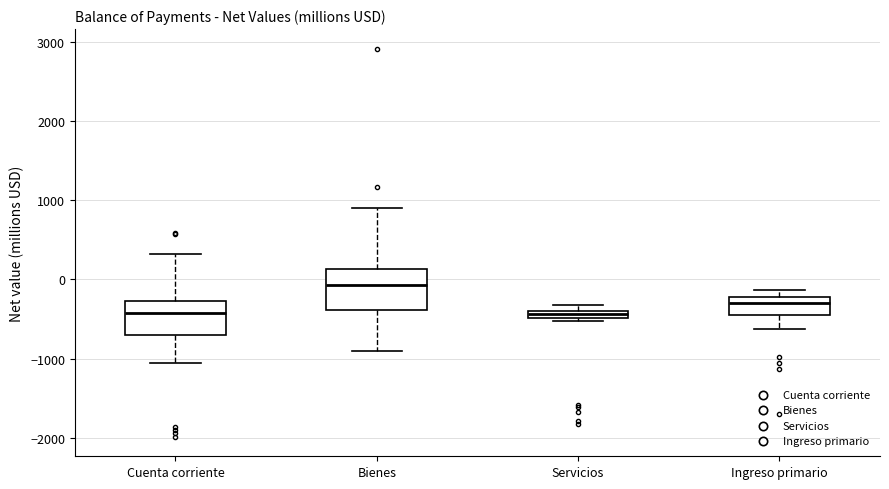

Where is the lower edge of the box for Ingreso primario on the y-axis? The values are not printed on the chart, so give them approximately, as read against the axis.

-500